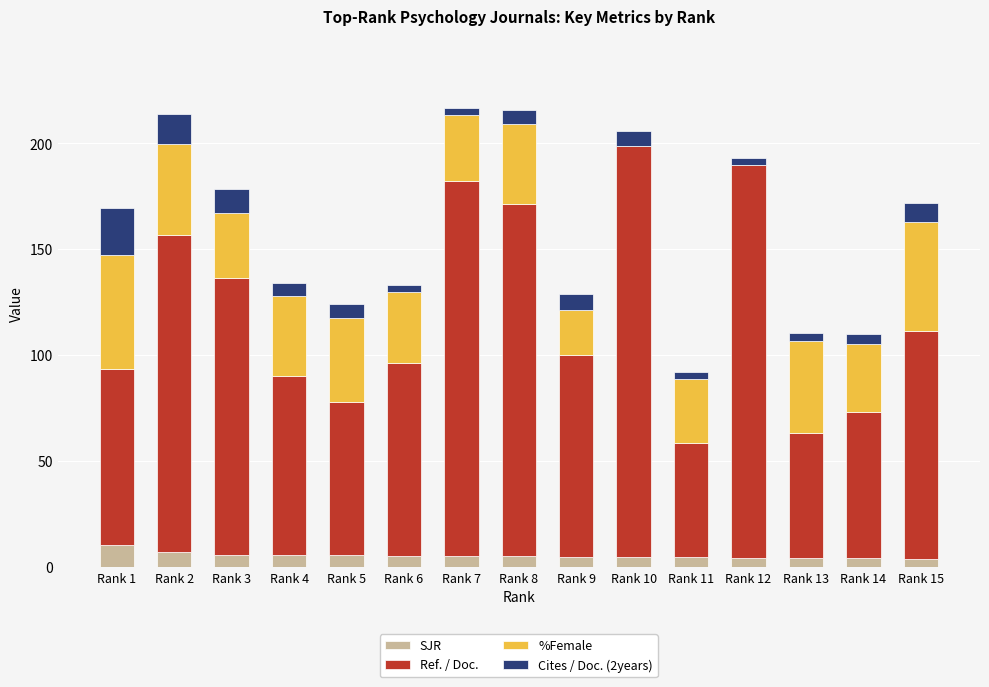

What is the highest value of the SJR series?

10.3